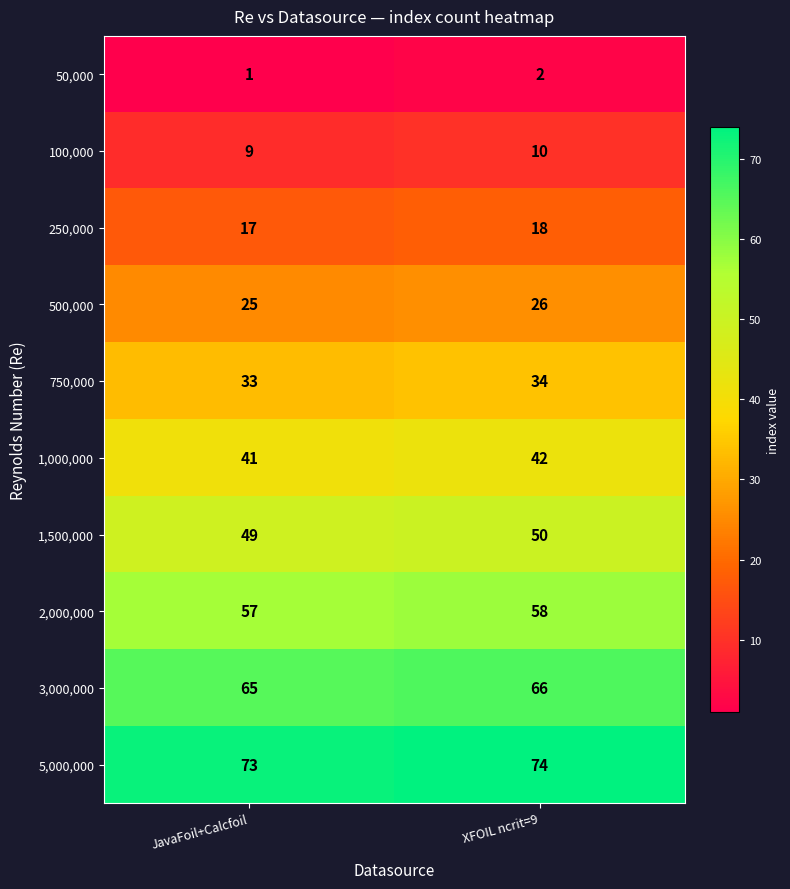

Is it true that 250,000 equals 17 at JavaFoil+Calcfoil?

True